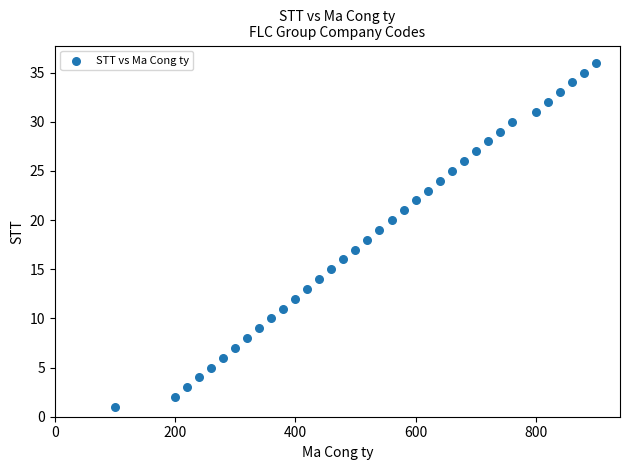

What is the range of X values (max minus min)?

800